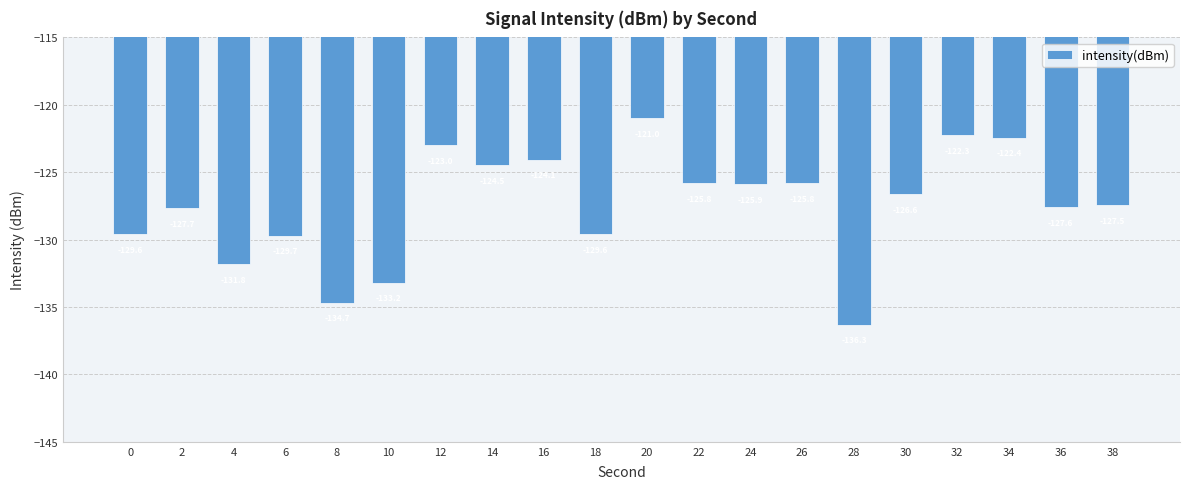

True or false: the data shows -70.9 at 0.

False